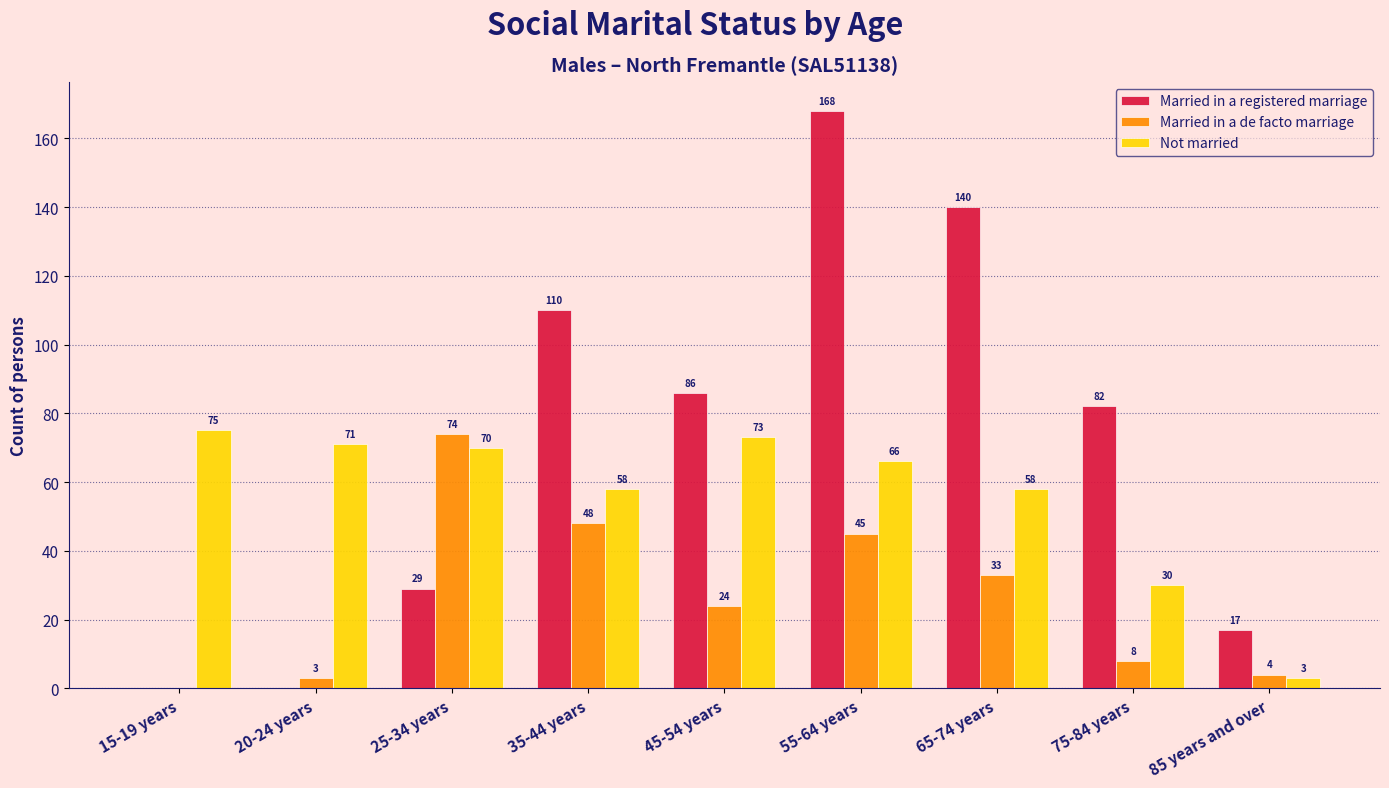

At which category is the sum across all series the highest?

55-64 years